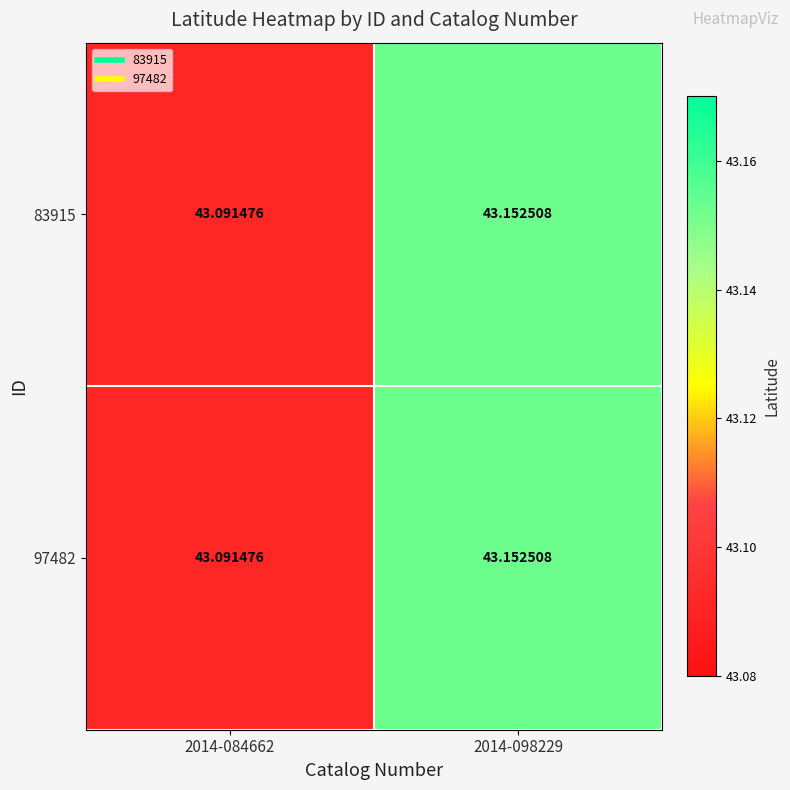

Is the value of 97482 at 2014-084662 greater than the value of 83915 at 2014-098229?

No